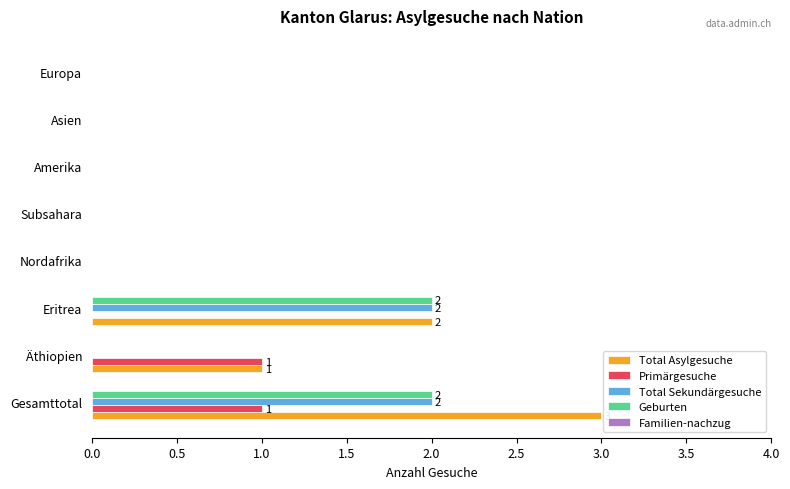

Is the value of Total Asylgesuche at Europa greater than the value of Primärgesuche at Gesamttotal?

No